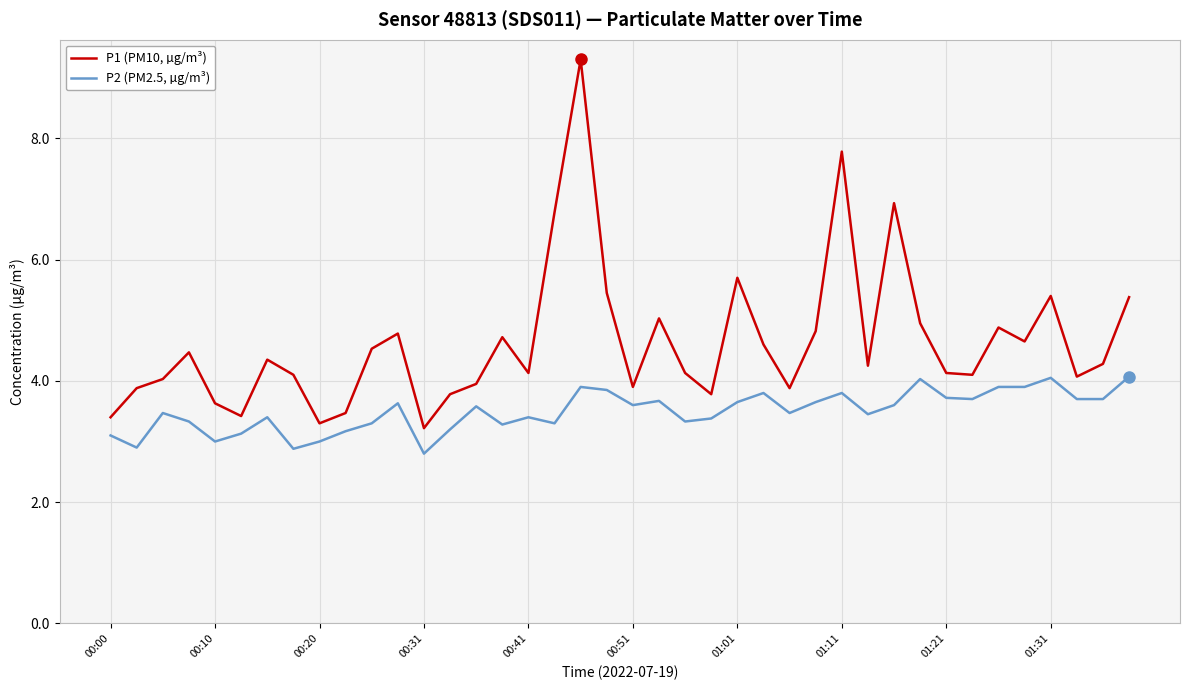

What is the difference between the maximum and minimum values in the P1 (PM10, µg/m³) series?

6.1